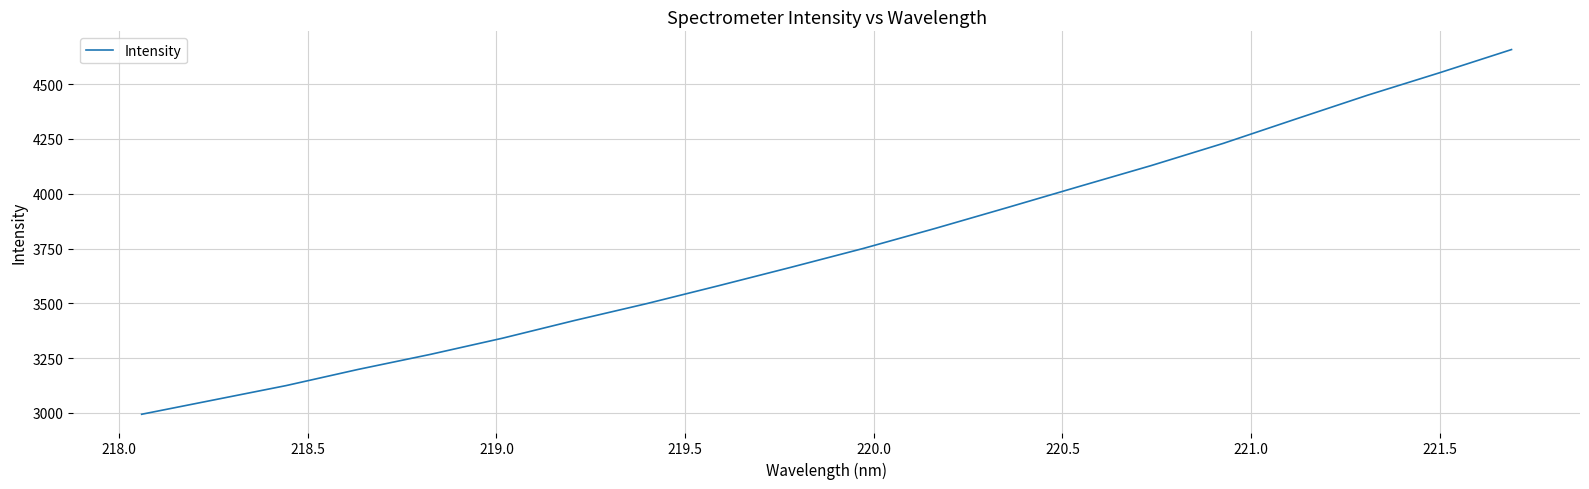

What is the maximum value shown in the chart?

4657.8